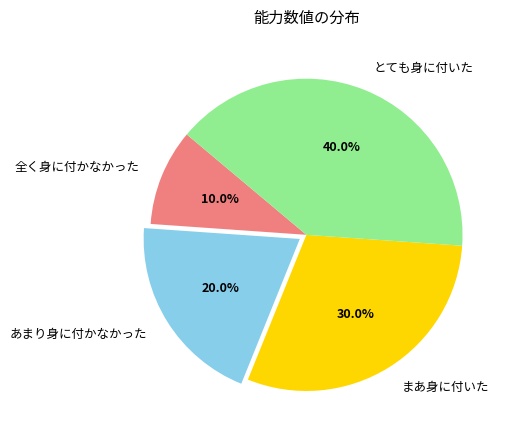

What percentage do 全く身に付かなかった and まあ身に付いた together represent?

40.0%